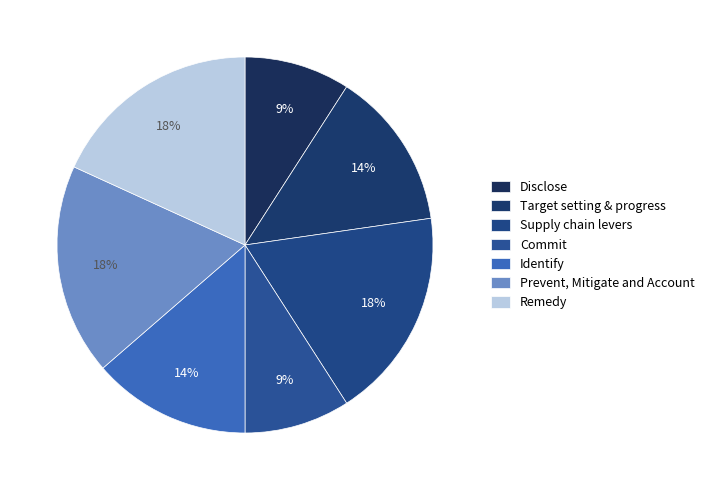

To the nearest percent, what is the average slice percentage?

14%